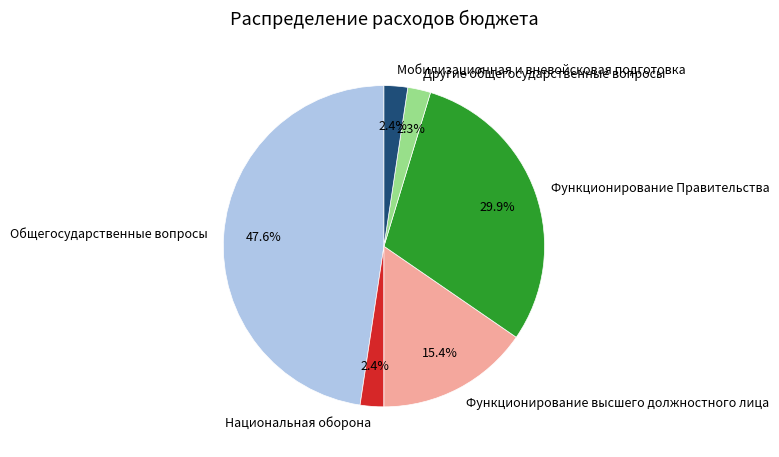

Is Национальная оборона the majority of the pie?

No